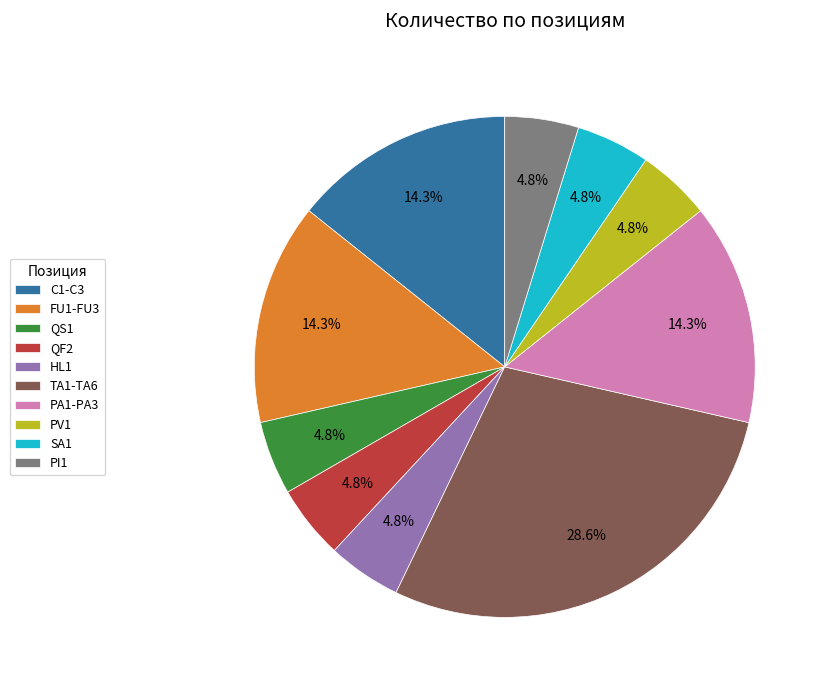

The SA1 slice represents 18% of the pie. True or false?

False